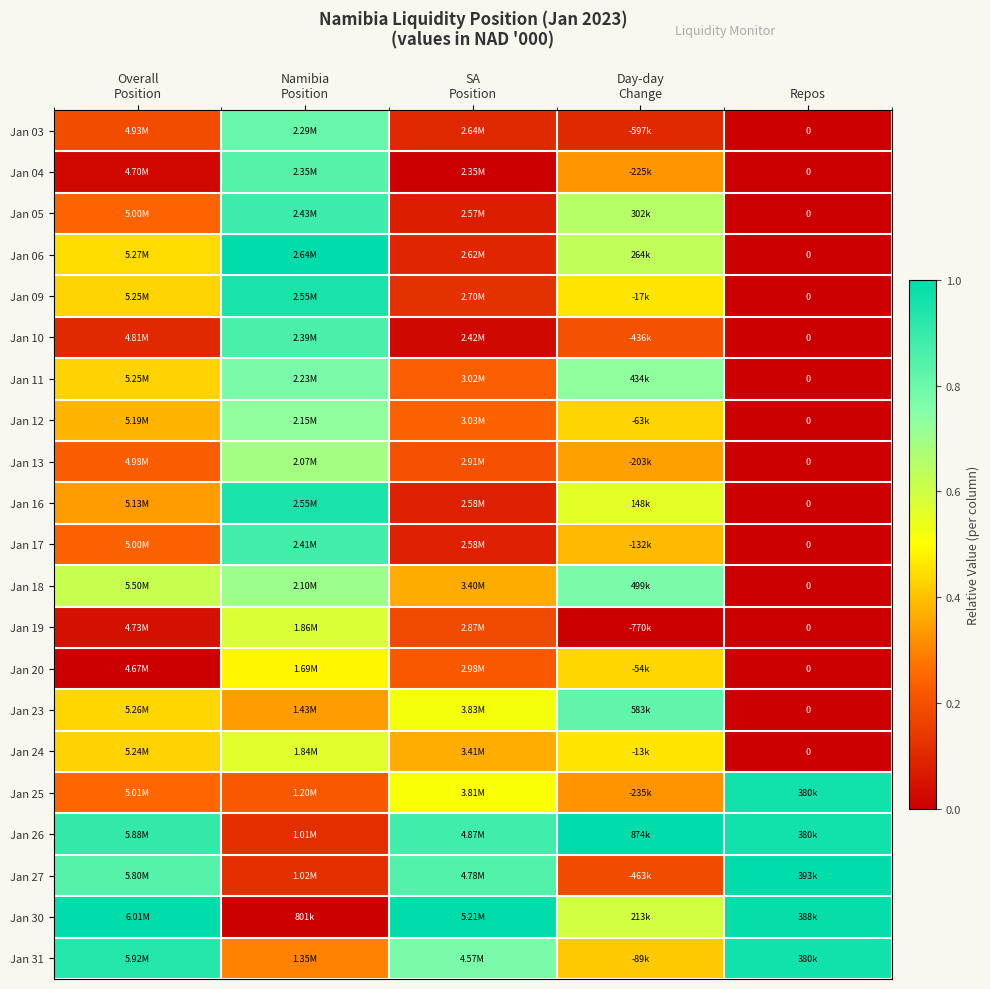

At how many categories does at least one series exceed 0?

5